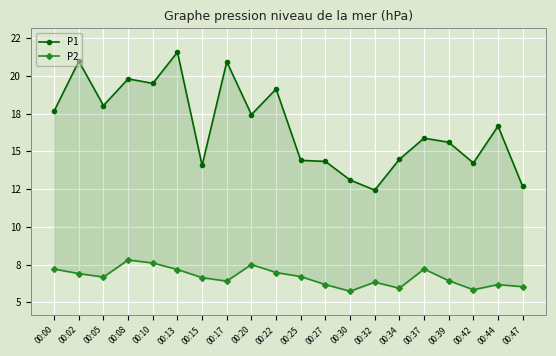

Where does the P1 series first go above 16?

00:00